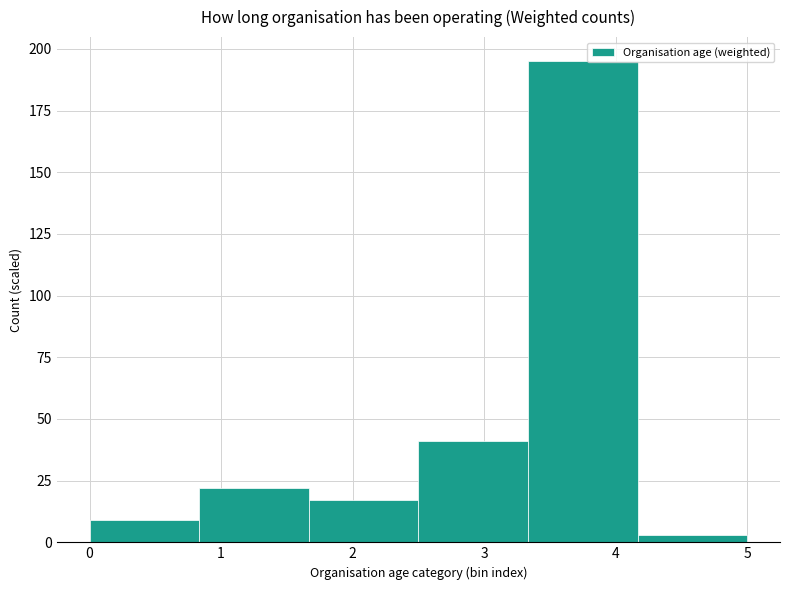

Which range on the x-axis has the tallest bar?

3.3 to 4.2